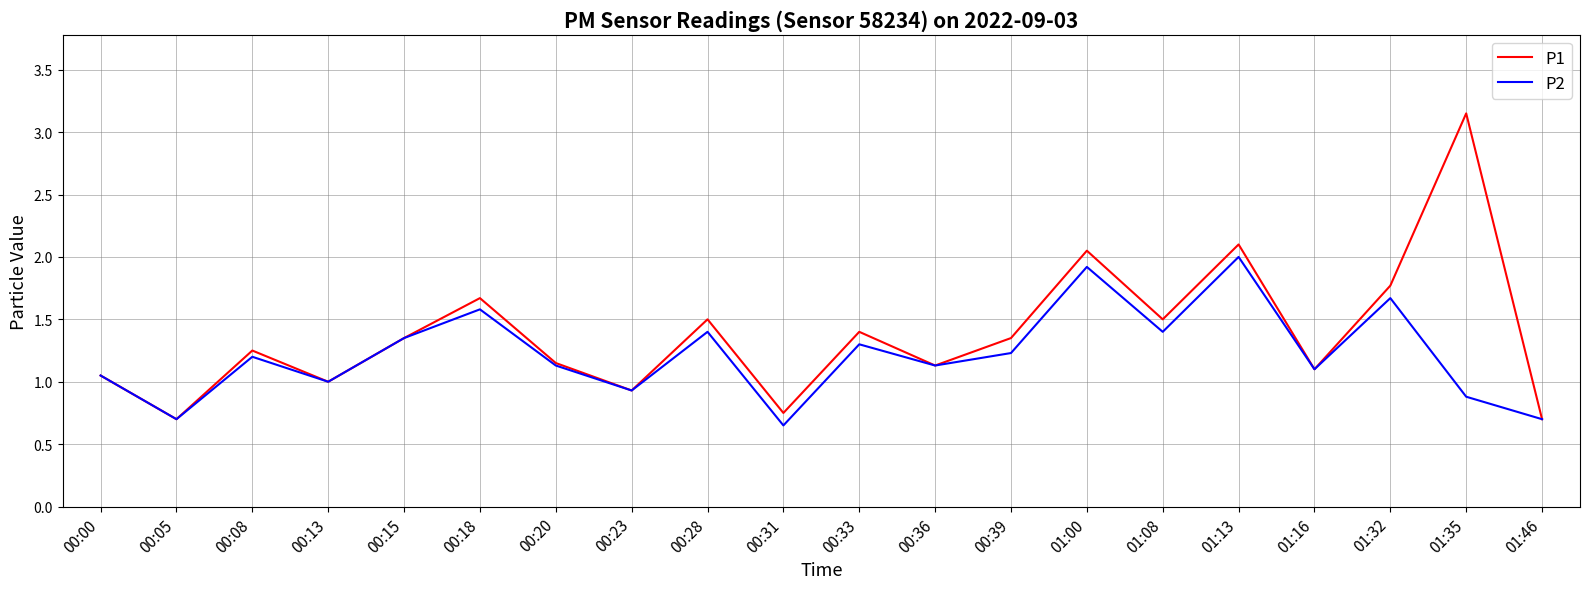

What position from the left is 01:00?

14